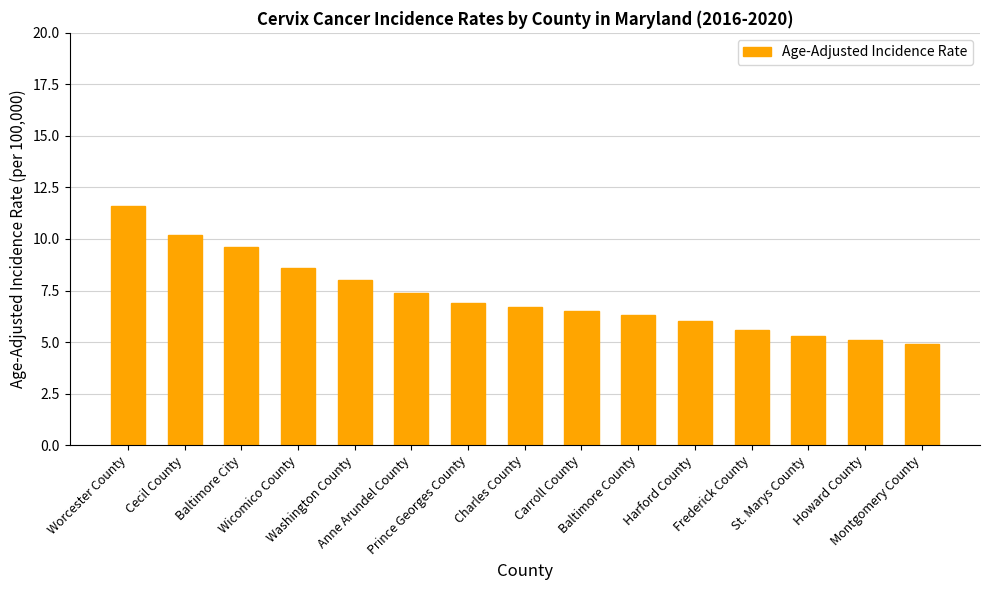

Reading left to right, list all the values displayed in this chart.

11.6	10.2	9.6	8.6	8.0	7.4	6.9	6.7	6.5	6.3	6.0	5.6	5.3	5.1	4.9